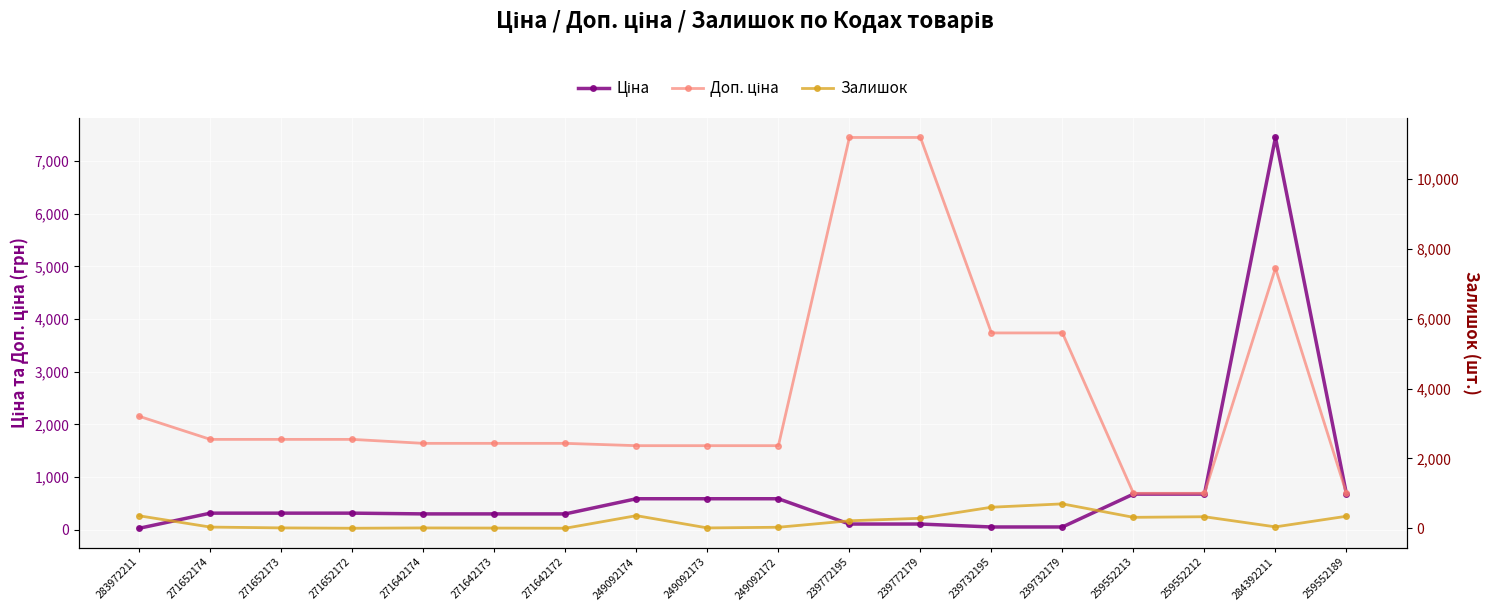

Rank the series by their maximum value, from highest to lowest.

Доп. ціна, Ціна, Залишок